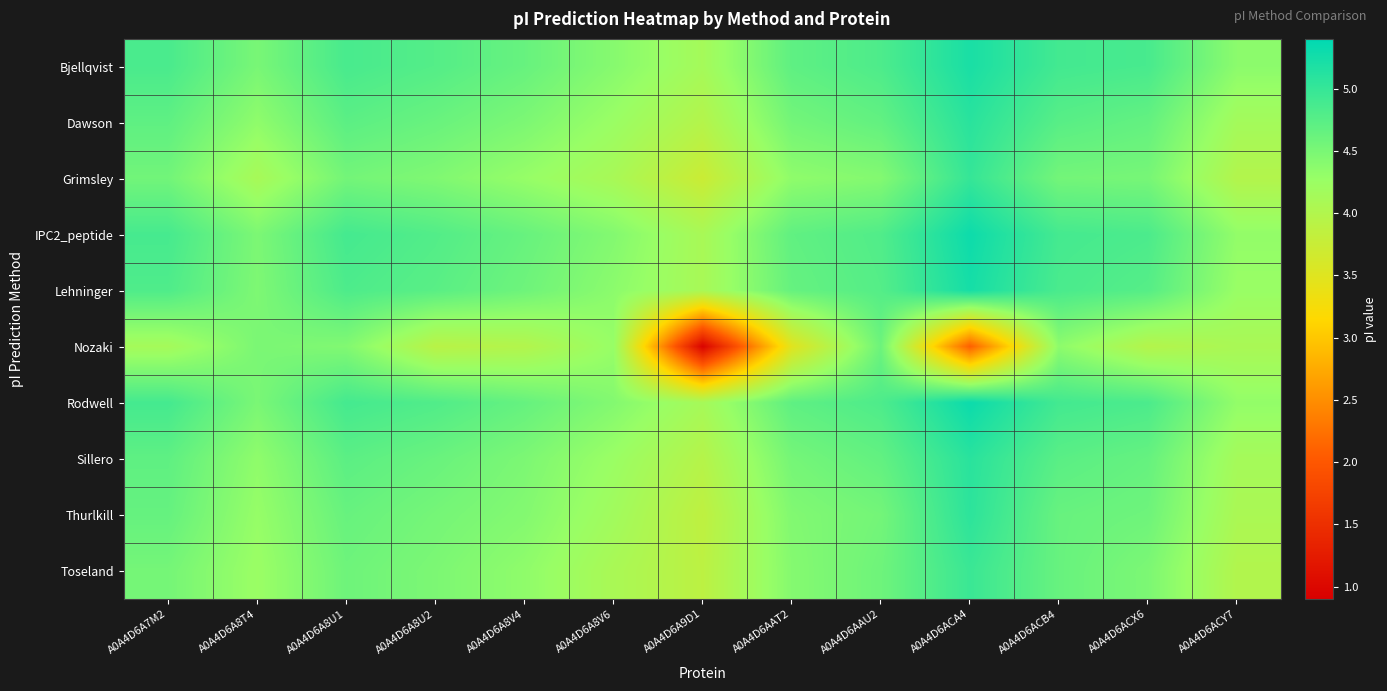

Reading left to right, what are all the values shown in this chart?

Bjellqvist: A0A4D6A7M2=4.9	A0A4D6A8T4=4.5	A0A4D6A8U1=4.9	A0A4D6A8U2=4.8	A0A4D6A8V4=4.6	A0A4D6A8V6=4.4	A0A4D6A9D1=4.1	A0A4D6AAT2=4.7	A0A4D6AAU2=4.8	A0A4D6ACA4=5.2	A0A4D6ACB4=4.9	A0A4D6ACX6=4.9	A0A4D6ACY7=4.4
Dawson: A0A4D6A7M2=4.7	A0A4D6A8T4=4.3	A0A4D6A8U1=4.7	A0A4D6A8U2=4.6	A0A4D6A8V4=4.5	A0A4D6A8V6=4.3	A0A4D6A9D1=4.0	A0A4D6AAT2=4.5	A0A4D6AAU2=4.7	A0A4D6ACA4=5.1	A0A4D6ACB4=4.7	A0A4D6ACX6=4.7	A0A4D6ACY7=4.2
Grimsley: A0A4D6A7M2=4.6	A0A4D6A8T4=4.1	A0A4D6A8U1=4.5	A0A4D6A8U2=4.5	A0A4D6A8V4=4.3	A0A4D6A8V6=4.1	A0A4D6A9D1=3.7	A0A4D6AAT2=4.3	A0A4D6AAU2=4.4	A0A4D6ACA4=5.0	A0A4D6ACB4=4.5	A0A4D6ACX6=4.5	A0A4D6ACY7=4.0
IPC2_peptide: A0A4D6A7M2=4.9	A0A4D6A8T4=4.5	A0A4D6A8U1=4.9	A0A4D6A8U2=4.8	A0A4D6A8V4=4.6	A0A4D6A8V6=4.4	A0A4D6A9D1=4.1	A0A4D6AAT2=4.7	A0A4D6AAU2=4.8	A0A4D6ACA4=5.3	A0A4D6ACB4=4.9	A0A4D6ACX6=4.8	A0A4D6ACY7=4.3
Lehninger: A0A4D6A7M2=4.8	A0A4D6A8T4=4.5	A0A4D6A8U1=4.8	A0A4D6A8U2=4.7	A0A4D6A8V4=4.6	A0A4D6A8V6=4.4	A0A4D6A9D1=4.1	A0A4D6AAT2=4.6	A0A4D6AAU2=4.8	A0A4D6ACA4=5.2	A0A4D6ACB4=4.9	A0A4D6ACX6=4.8	A0A4D6ACY7=4.3
Nozaki: A0A4D6A7M2=4.1	A0A4D6A8T4=4.5	A0A4D6A8U1=4.4	A0A4D6A8U2=3.9	A0A4D6A8V4=4.0	A0A4D6A8V6=4.3	A0A4D6A9D1=0.9	A0A4D6AAT2=3.5	A0A4D6AAU2=4.6	A0A4D6ACA4=2.1	A0A4D6ACB4=4.4	A0A4D6ACX6=4.0	A0A4D6ACY7=4.1
Rodwell: A0A4D6A7M2=4.9	A0A4D6A8T4=4.5	A0A4D6A8U1=4.9	A0A4D6A8U2=4.8	A0A4D6A8V4=4.6	A0A4D6A8V6=4.4	A0A4D6A9D1=4.1	A0A4D6AAT2=4.7	A0A4D6AAU2=4.8	A0A4D6ACA4=5.3	A0A4D6ACB4=4.9	A0A4D6ACX6=4.8	A0A4D6ACY7=4.3
Sillero: A0A4D6A7M2=4.7	A0A4D6A8T4=4.3	A0A4D6A8U1=4.7	A0A4D6A8U2=4.6	A0A4D6A8V4=4.5	A0A4D6A8V6=4.3	A0A4D6A9D1=4.0	A0A4D6AAT2=4.5	A0A4D6AAU2=4.7	A0A4D6ACA4=5.1	A0A4D6ACB4=4.7	A0A4D6ACX6=4.6	A0A4D6ACY7=4.1
Thurlkill: A0A4D6A7M2=4.6	A0A4D6A8T4=4.3	A0A4D6A8U1=4.6	A0A4D6A8U2=4.5	A0A4D6A8V4=4.4	A0A4D6A8V6=4.2	A0A4D6A9D1=3.9	A0A4D6AAT2=4.4	A0A4D6AAU2=4.5	A0A4D6ACA4=5.1	A0A4D6ACB4=4.6	A0A4D6ACX6=4.6	A0A4D6ACY7=4.1
Toseland: A0A4D6A7M2=4.5	A0A4D6A8T4=4.3	A0A4D6A8U1=4.6	A0A4D6A8U2=4.5	A0A4D6A8V4=4.3	A0A4D6A8V6=4.1	A0A4D6A9D1=3.9	A0A4D6AAT2=4.4	A0A4D6AAU2=4.6	A0A4D6ACA4=5.0	A0A4D6ACB4=4.6	A0A4D6ACX6=4.5	A0A4D6ACY7=4.0